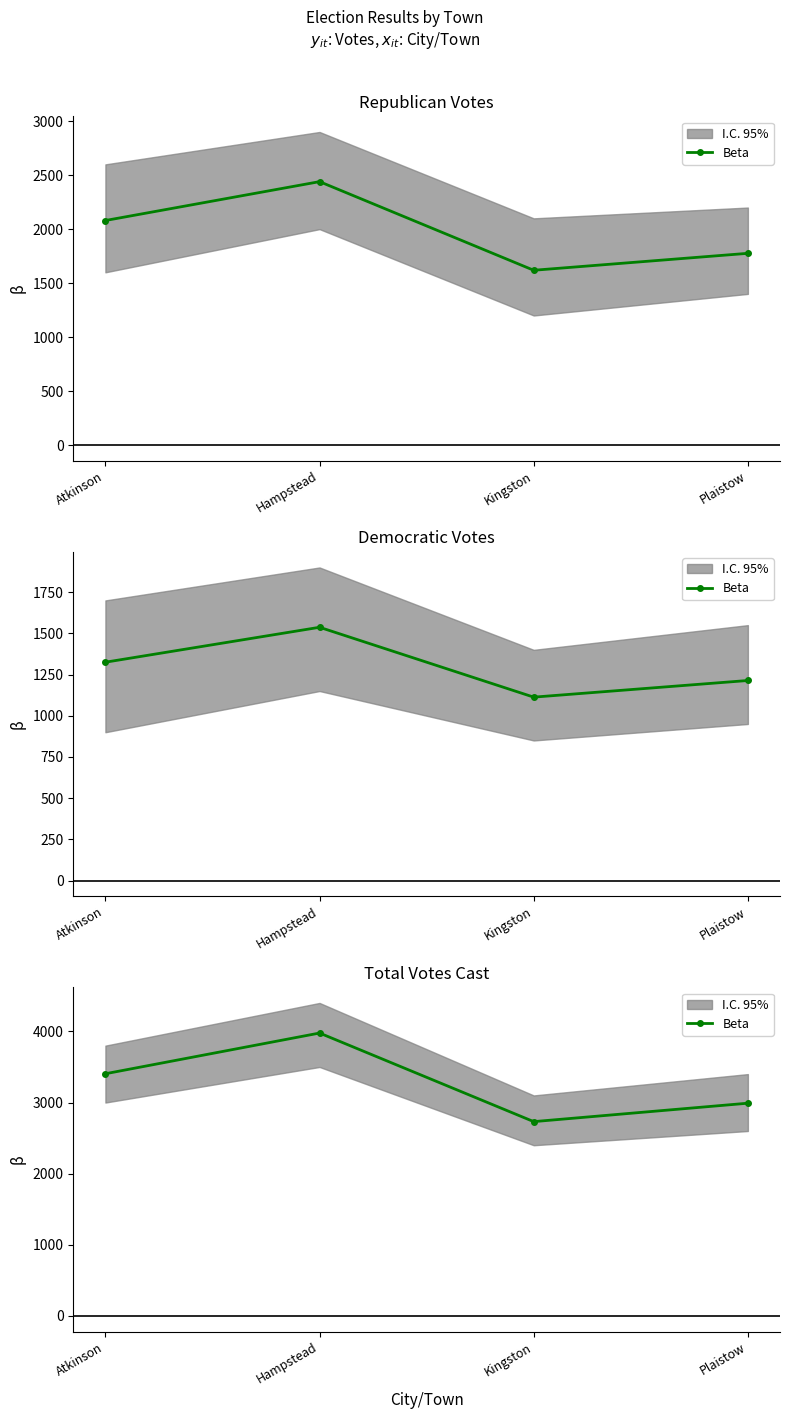

Does the chart display data point markers on the line(s)?

Yes